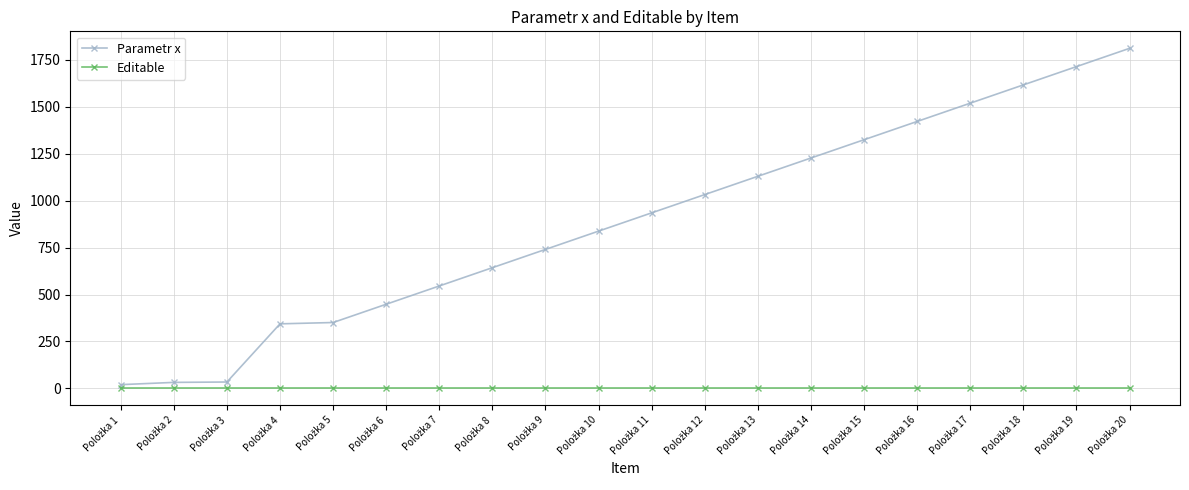

How many lines are shown in the chart?

2